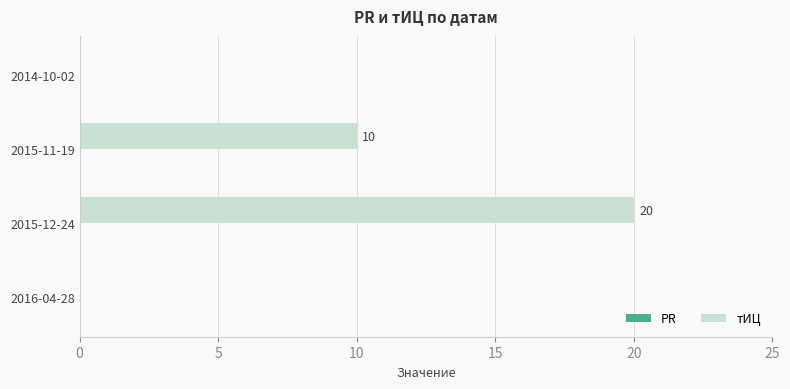

True or false: the data shows 8 at 2014-10-02.

False